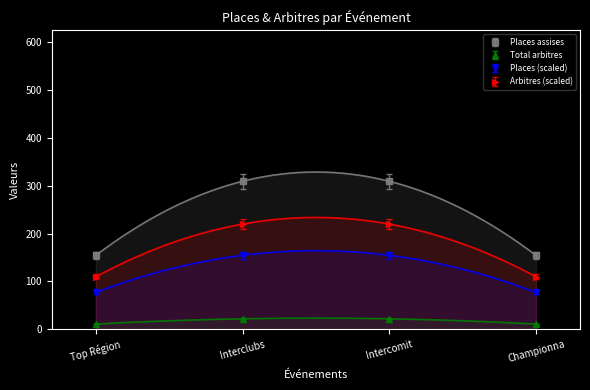

How many series are shown in this chart?

4